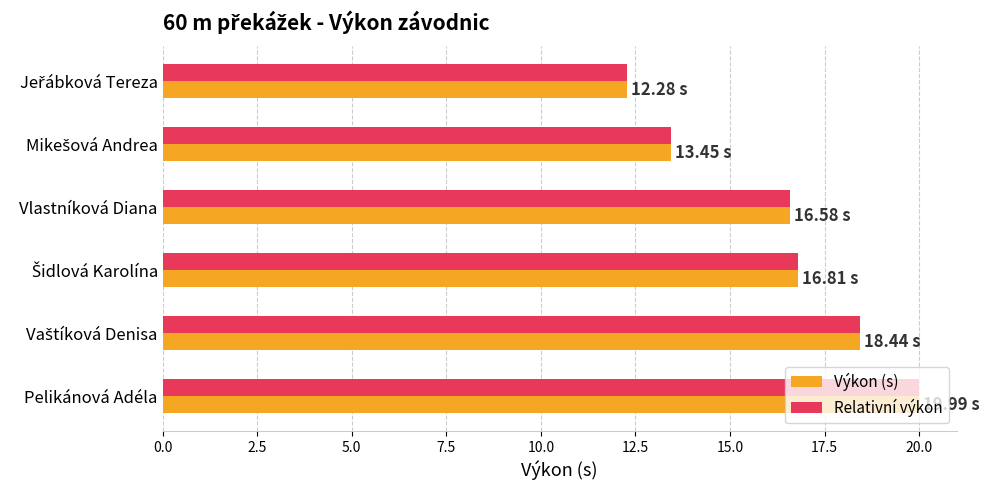

Which category has the highest value across all series?

Pelikánová Adéla